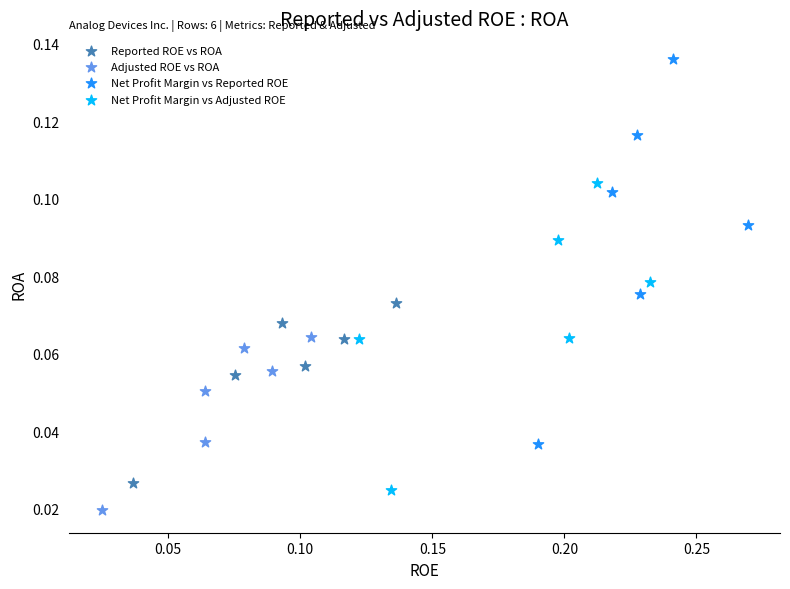

Which series reaches the maximum Y coordinate?

Net Profit Margin vs Reported ROE